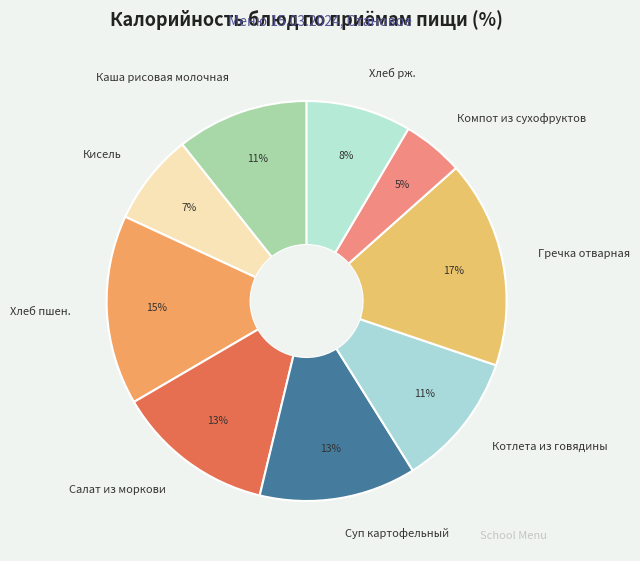

The Салат из моркови slice represents 5% of the pie. True or false?

False